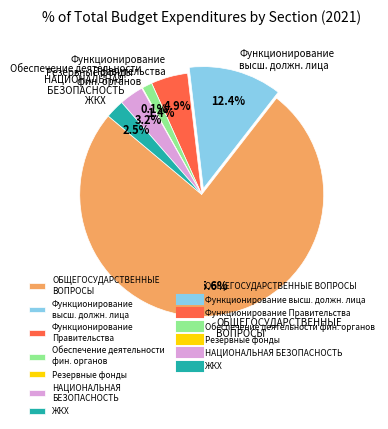

Between Функционирование высш. должн. лица and НАЦИОНАЛЬНАЯ БЕЗОПАСНОСТЬ, which is larger?

Функционирование высш. должн. лица